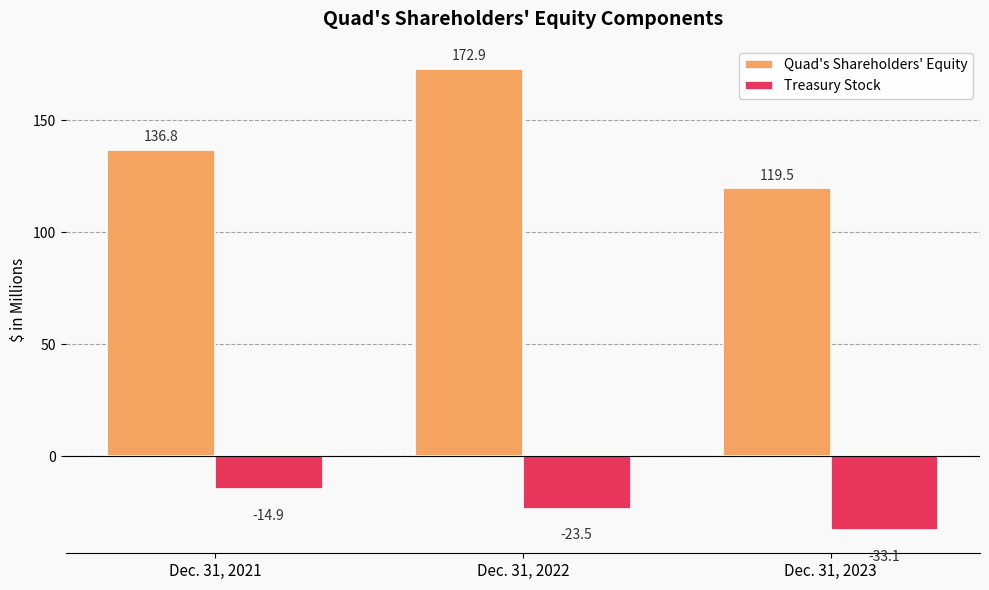

What is the difference between the second highest and minimum values in the Quad's Shareholders' Equity series?

17.3